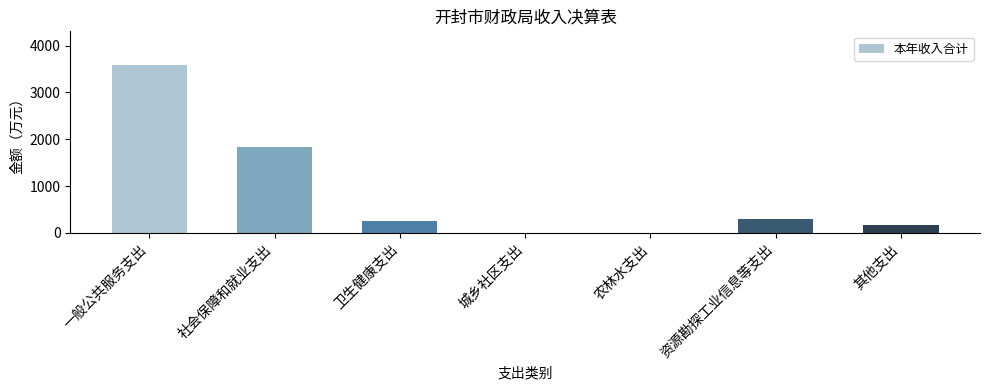

What is the sum of the values at 其他支出 and 农林水支出?

172.9